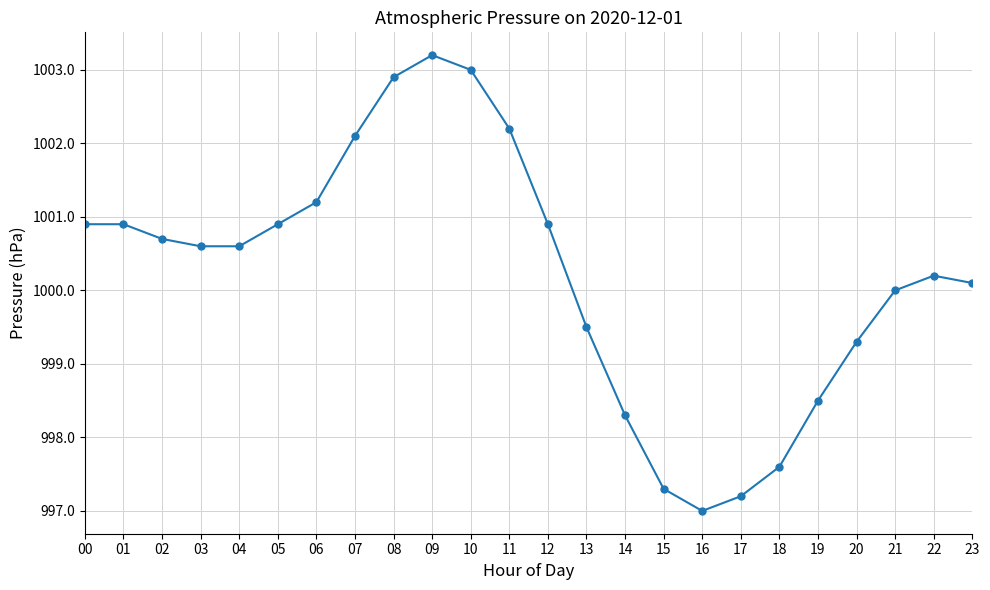

True or false: the data shows 229.7 at 15.

False